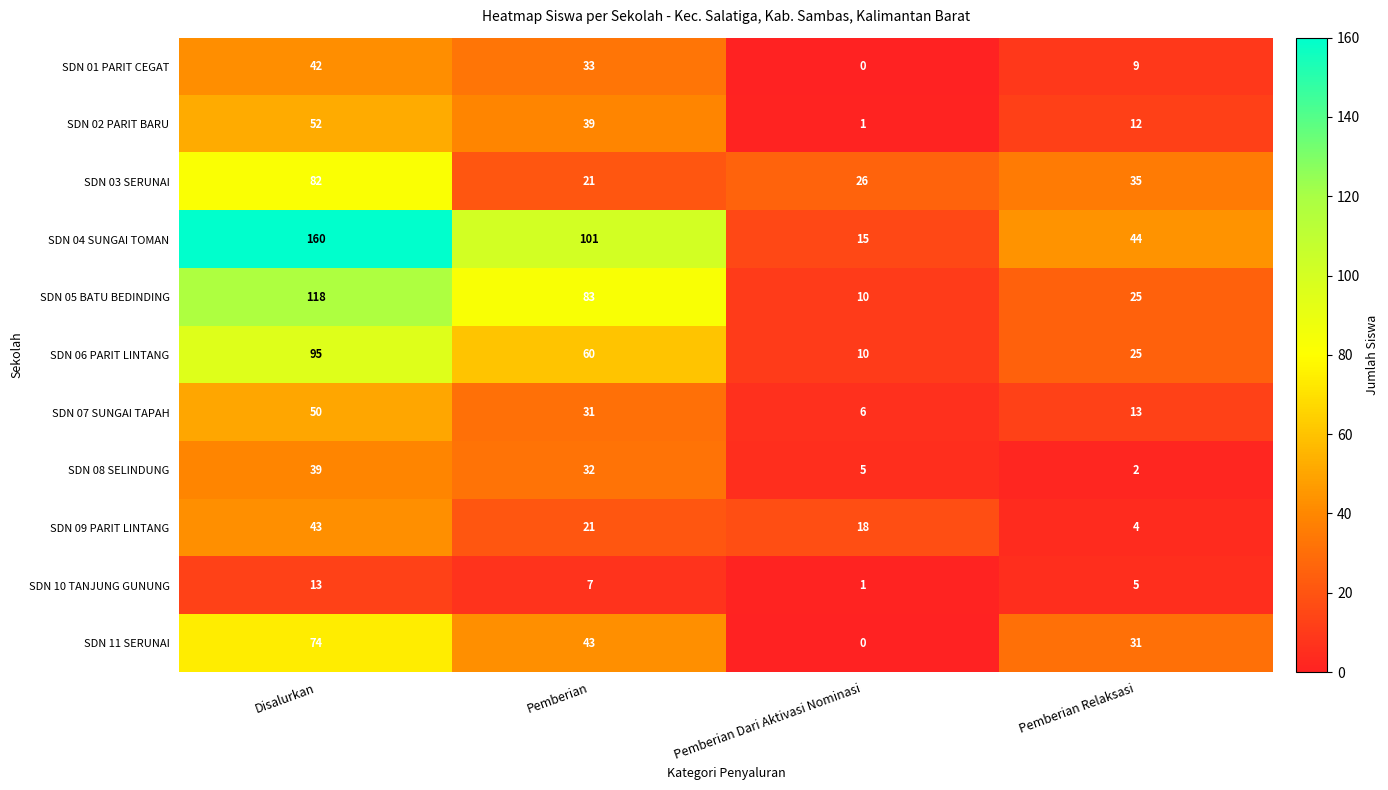

What is the total value across all series at Disalurkan?

768